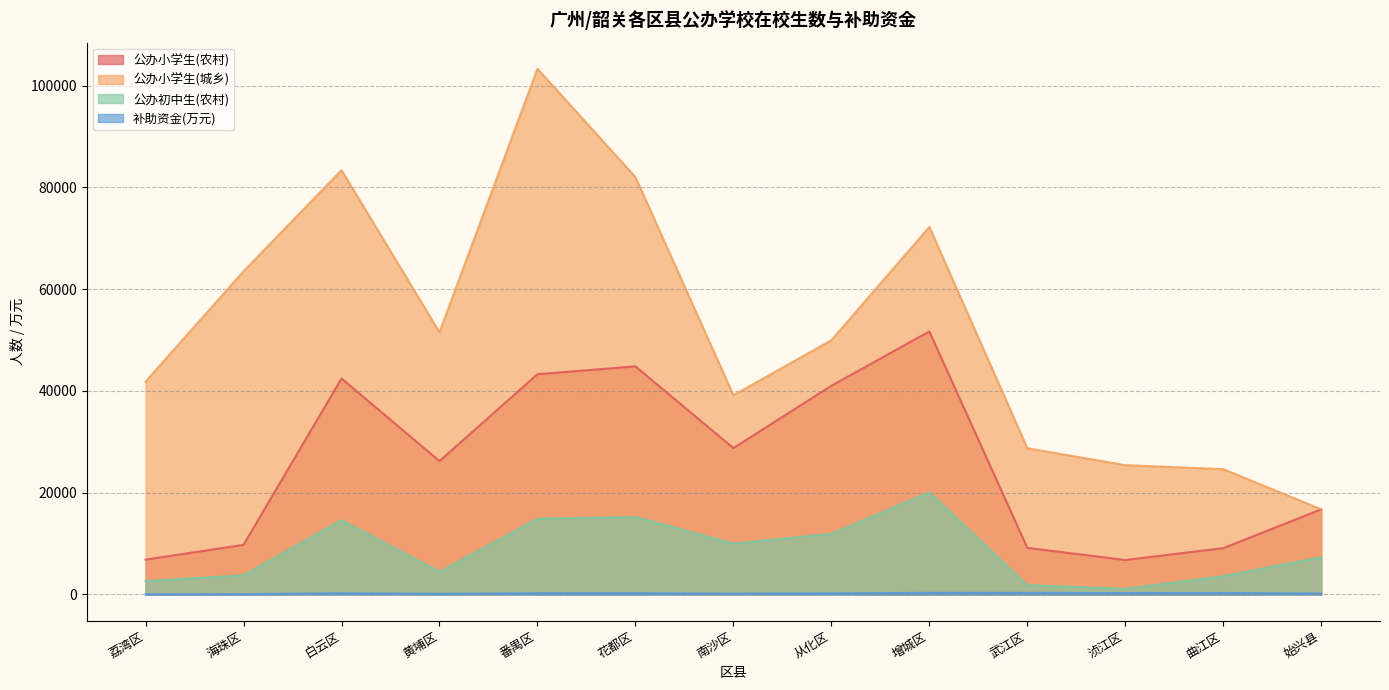

Where is the first local maximum for 补助资金(万元)?

白云区